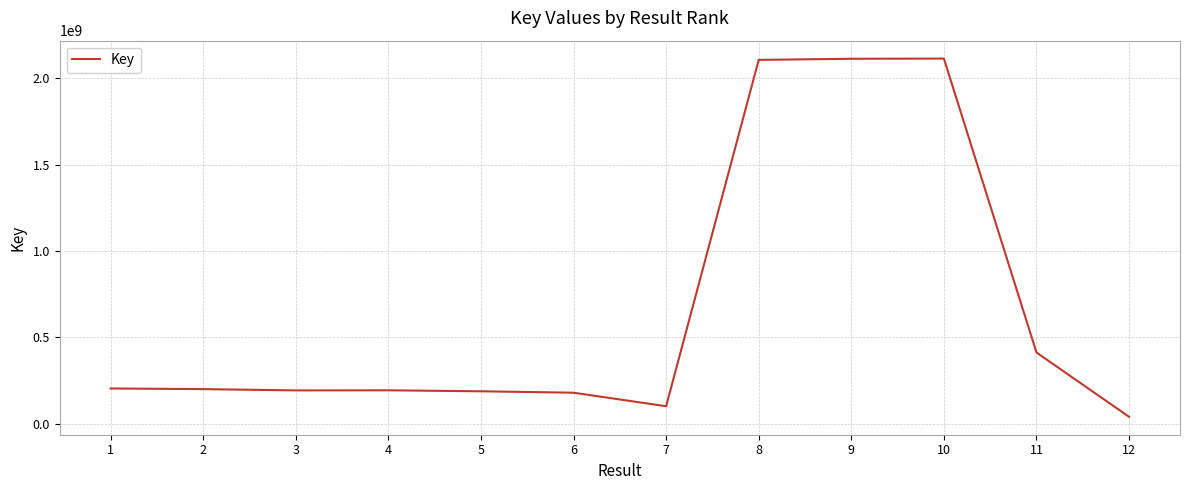

True or false: the data shows 338332546 at 4.

False